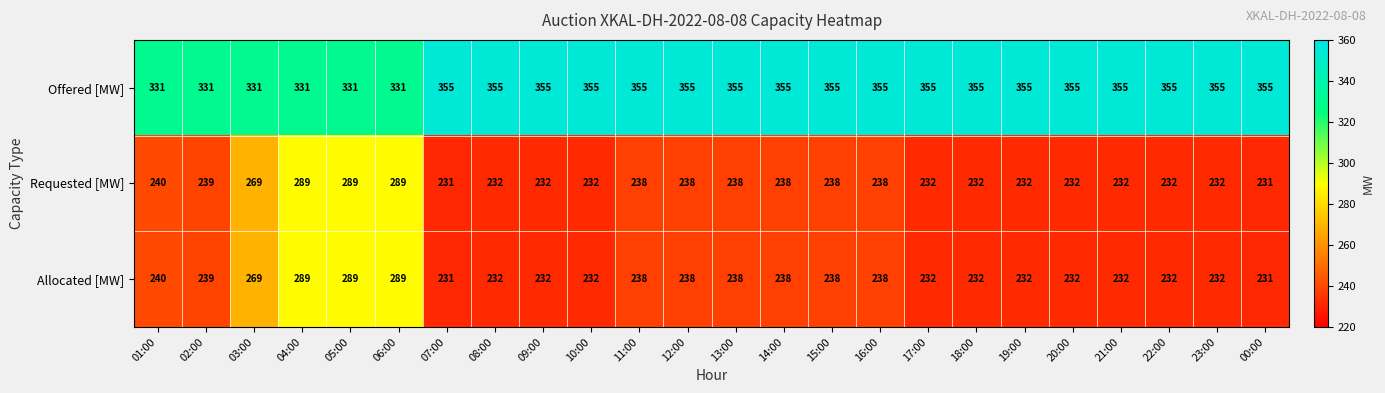

The value of Requested [MW] at 20:00 is 414. True or false?

False